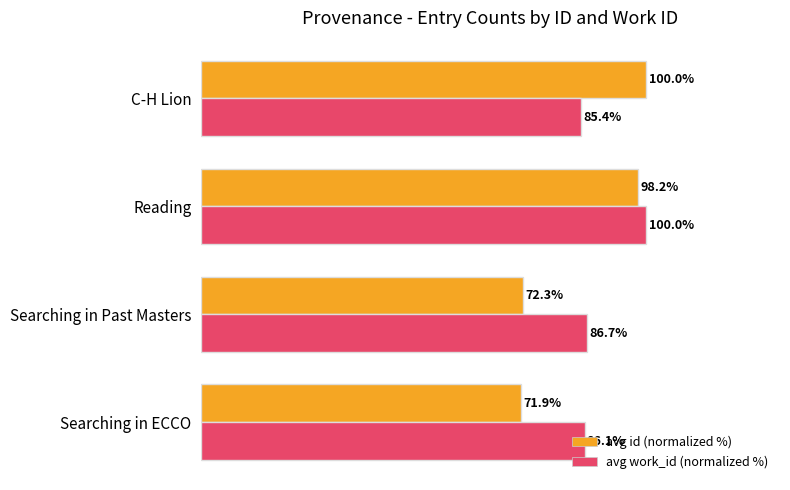

Where is avg work_id (normalized %) nearest to the value 92?

Searching in Past Masters